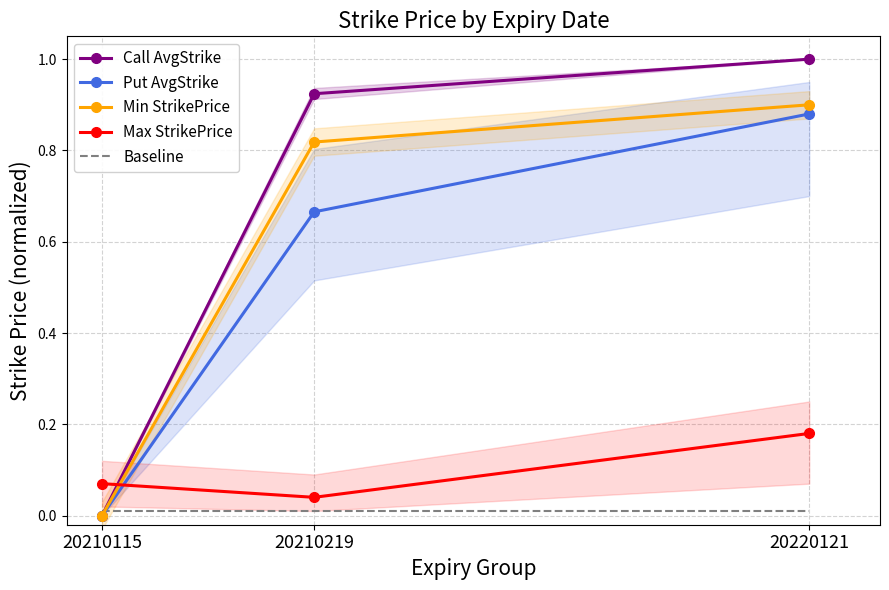

Which series has the largest total across all categories?

Call AvgStrike